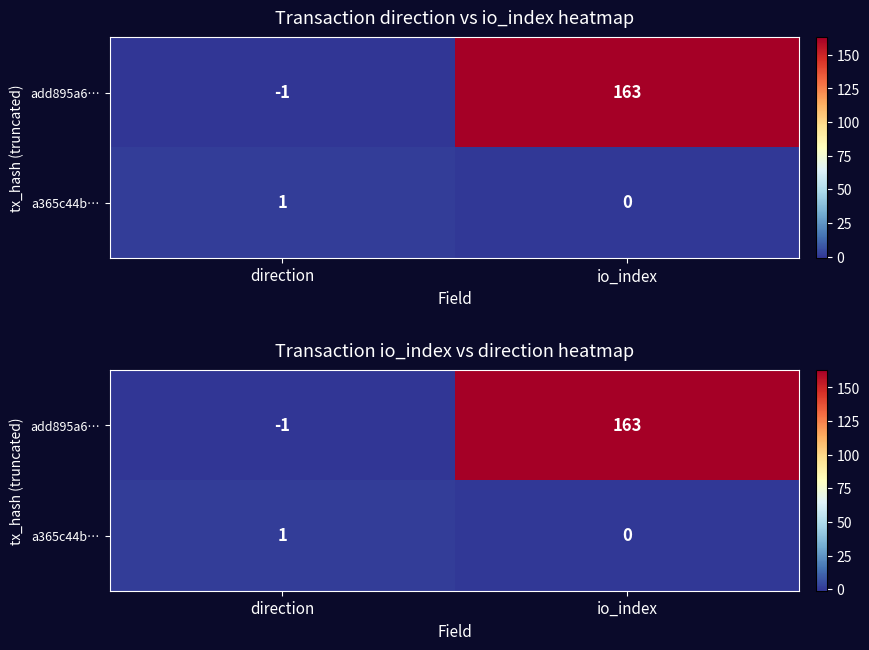

What is the minimum value shown in the chart?

-1